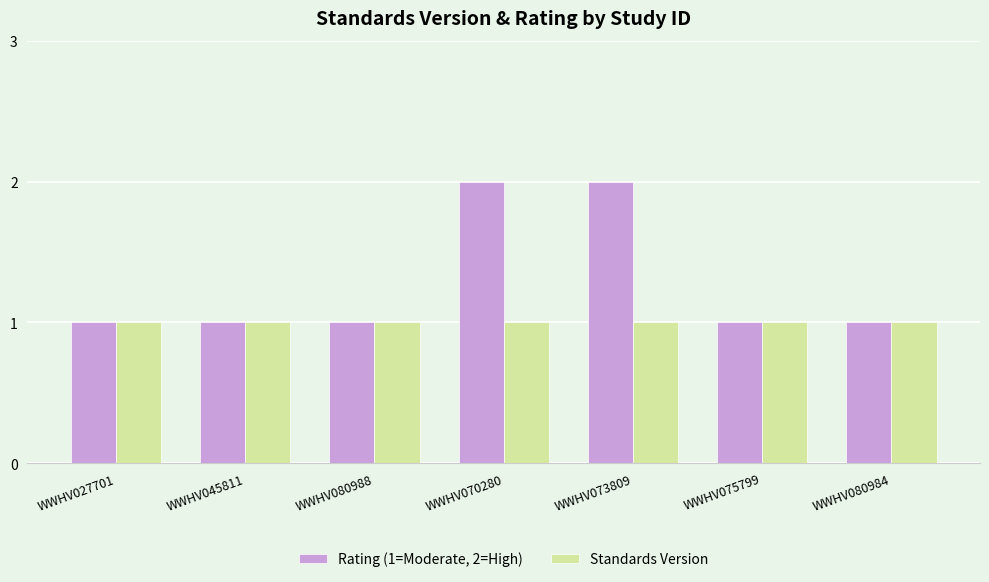

What position from the left is WWHV045811?

2